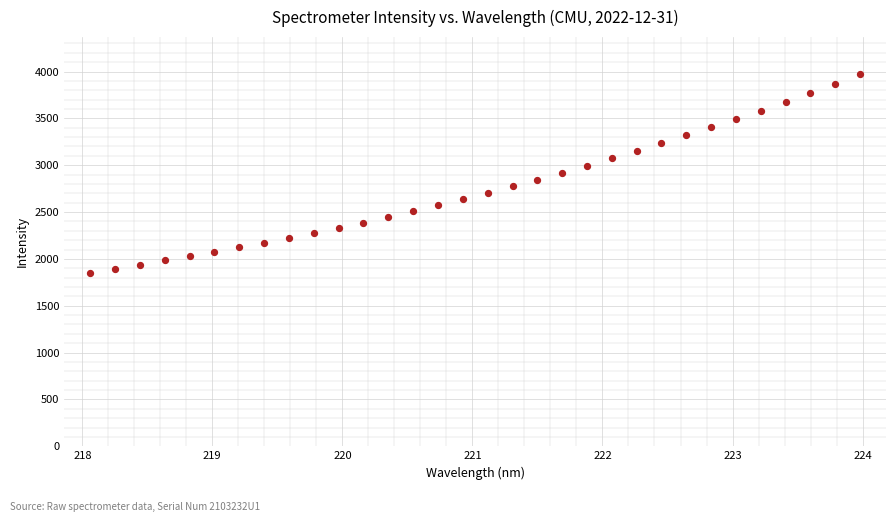

What is the range of X values (max minus min)?

5.9